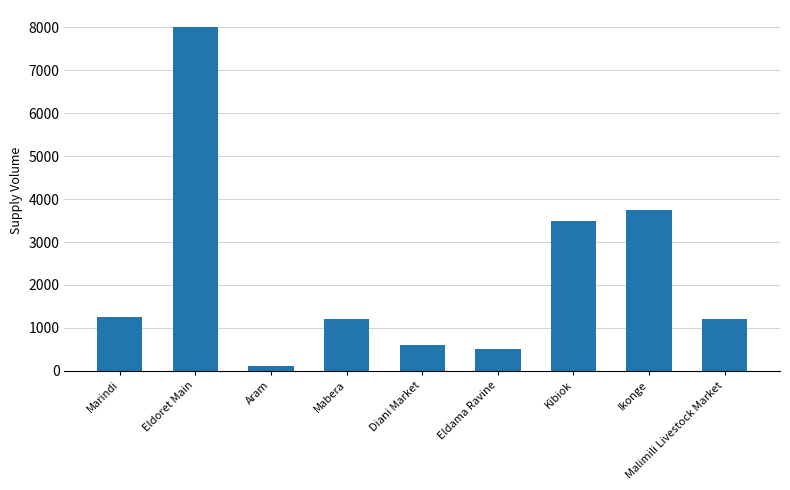

What is the minimum value shown in the chart?

125